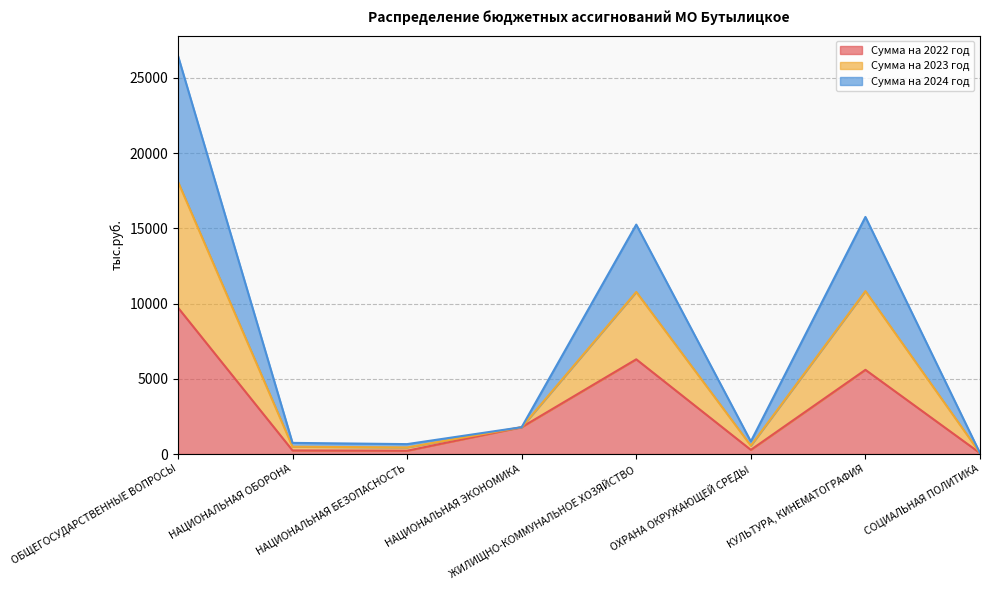

At which label does Сумма на 2022 год reach its peak?

ОБЩЕГОСУДАРСТВЕННЫЕ ВОПРОСЫ